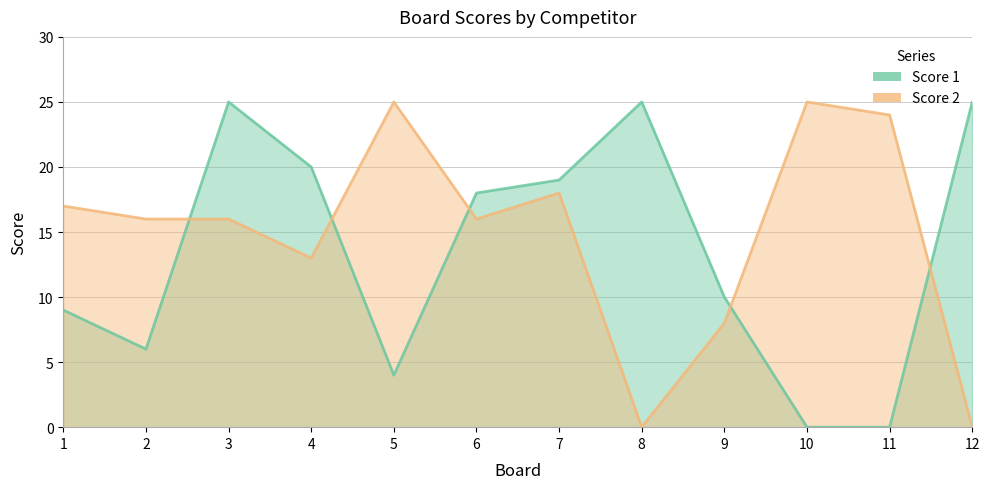

What is the value of the Score 2 point at the 4th from the left?

13